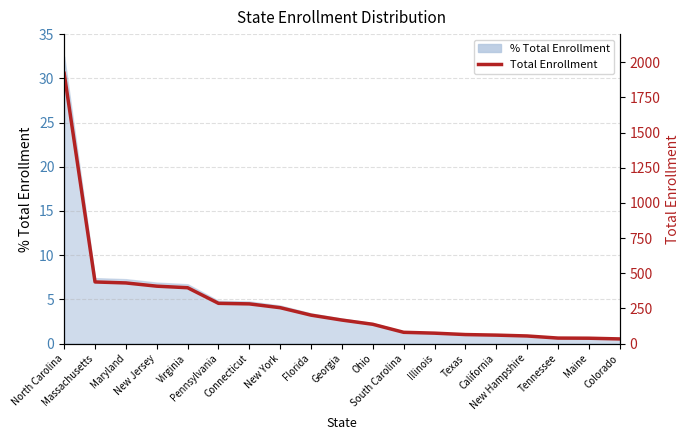

Rank the categories by value from lowest to highest.

Colorado, Maine, Tennessee, New Hampshire, California, Texas, Illinois, South Carolina, Ohio, Georgia, Florida, New York, Connecticut, Pennsylvania, Virginia, New Jersey, Maryland, Massachusetts, North Carolina